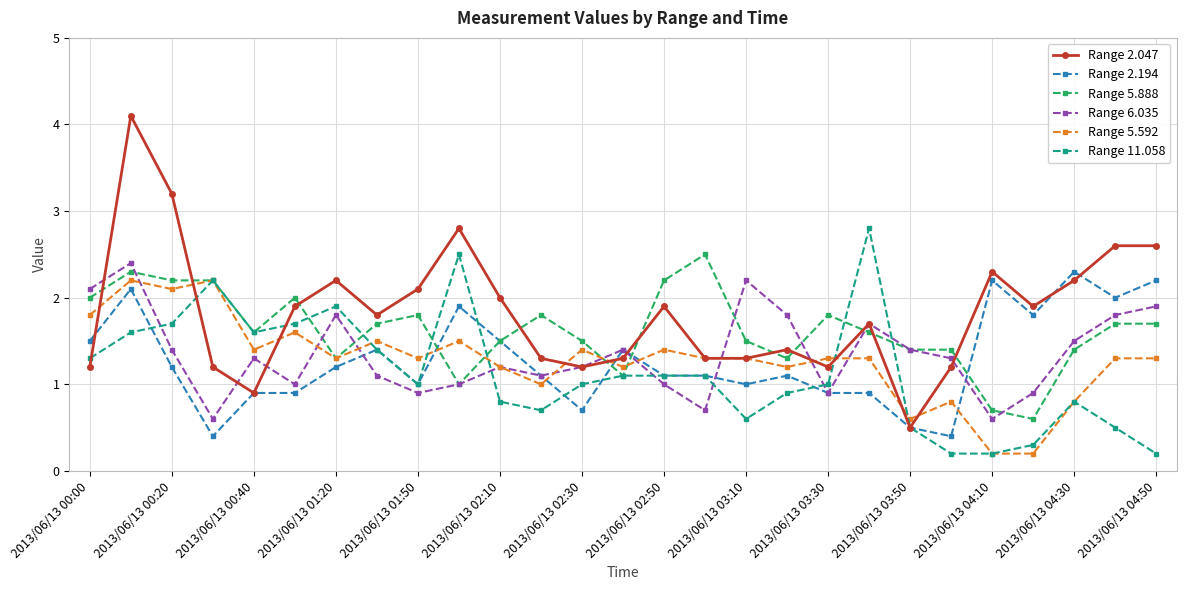

How many values in the Range 2.047 series exceed 1?

25